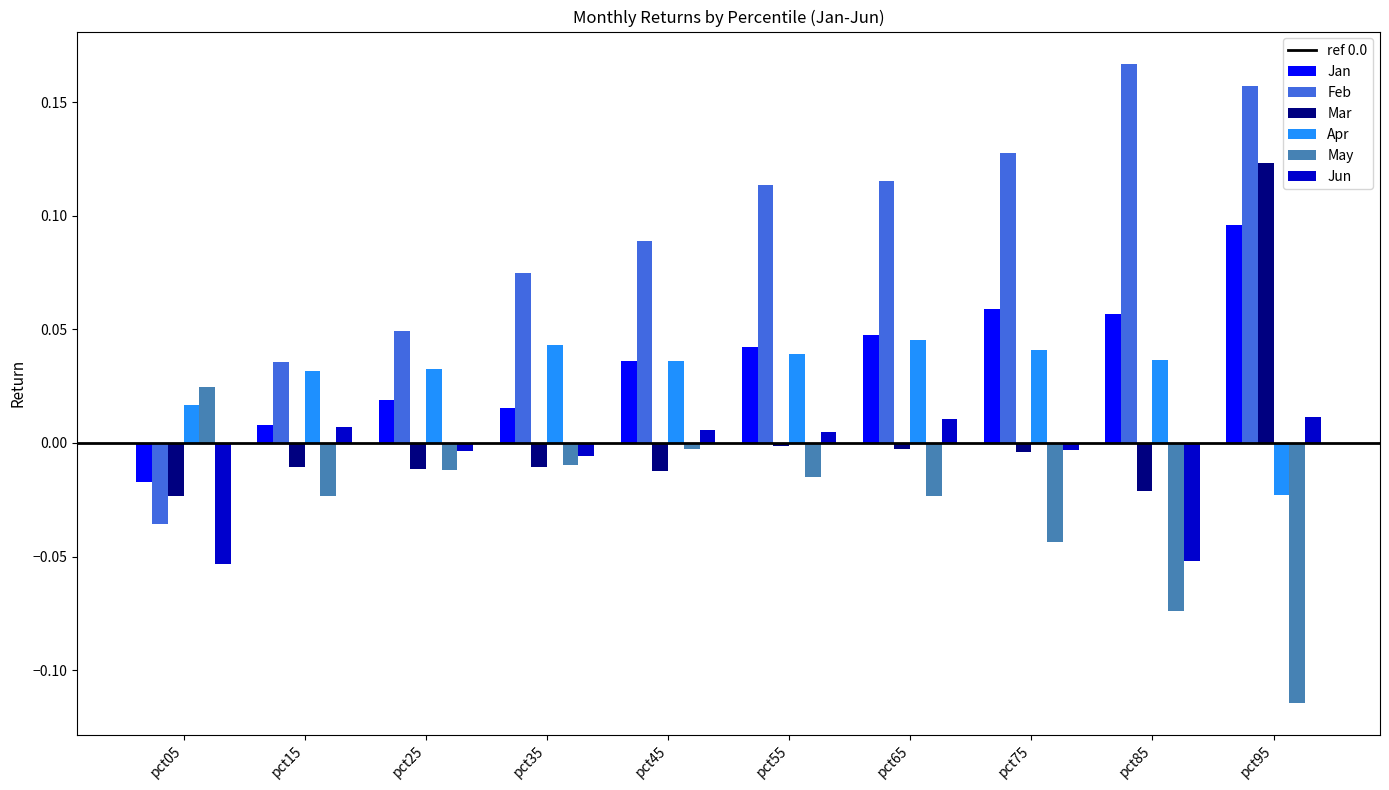

Are the bars horizontal?

No